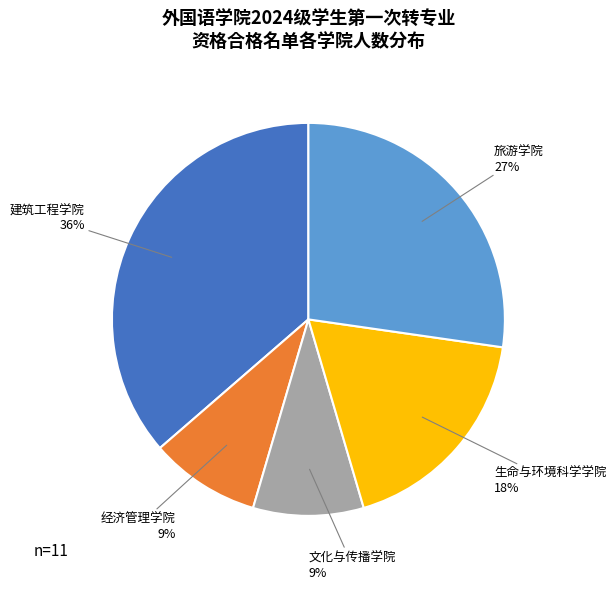

To the nearest percent, what is the difference between the largest and smallest slice percentages?

27%